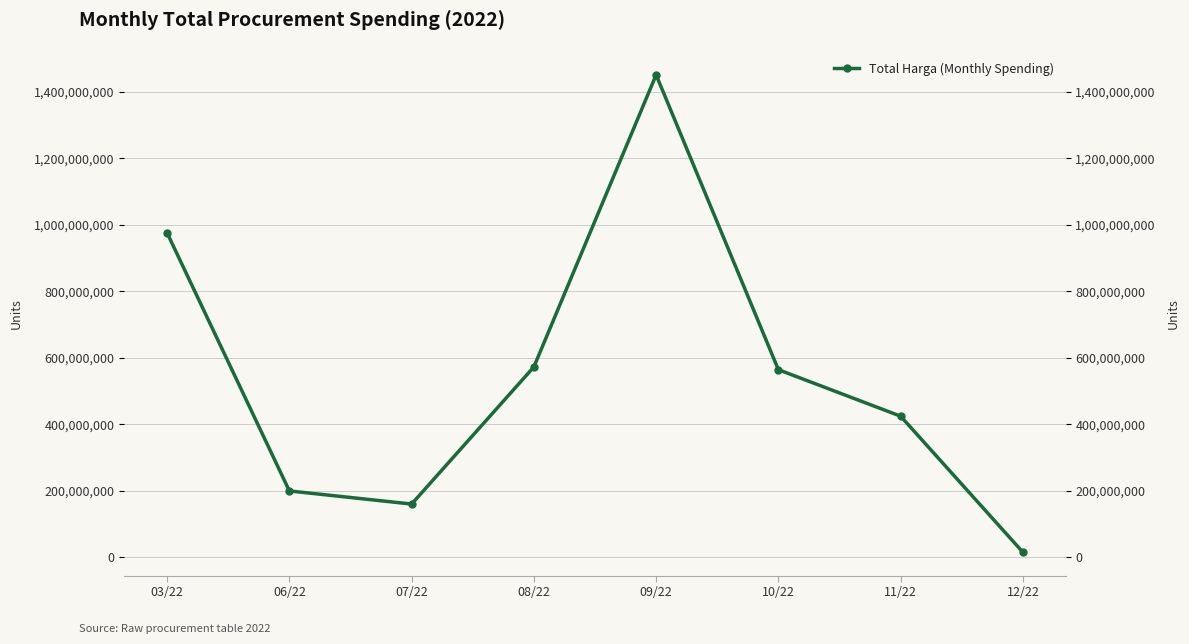

At which category does the chart reach its minimum across all series?

12/22